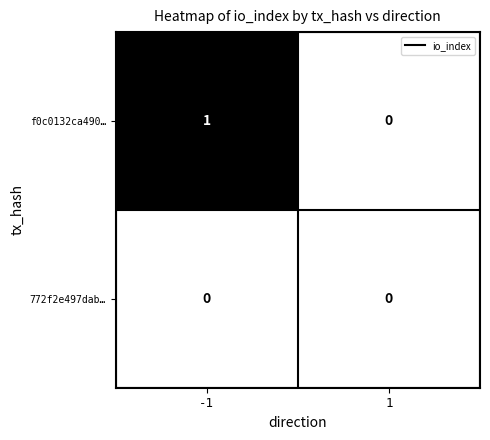

Which series has the widest spread of values?

f0c0132ca490…